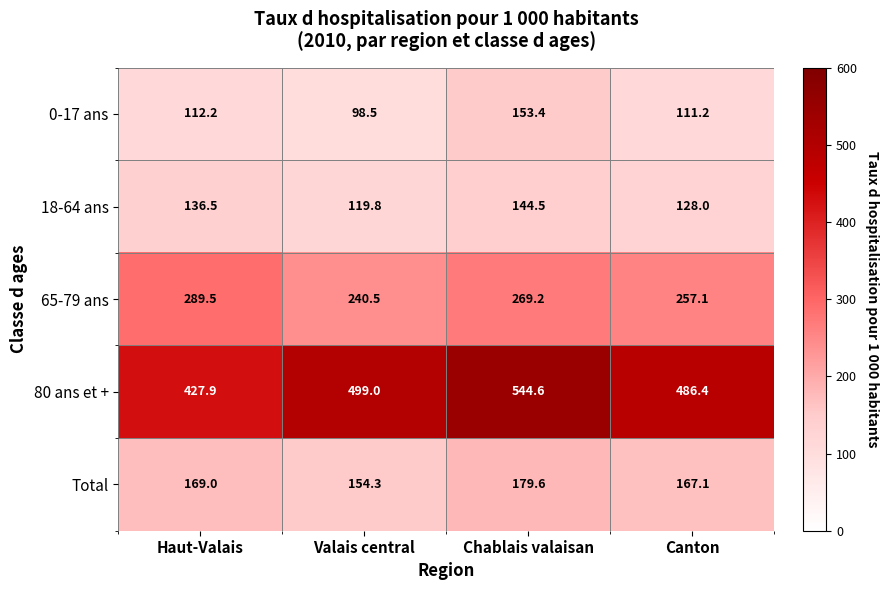

Reading left to right, extract all data points from this chart.

0-17 ans: 112.2	98.5	153.4	111.2
18-64 ans: 136.5	119.8	144.5	128.0
65-79 ans: 289.5	240.5	269.2	257.1
80 ans et +: 427.9	499.0	544.6	486.4
Total: 169.0	154.3	179.6	167.1